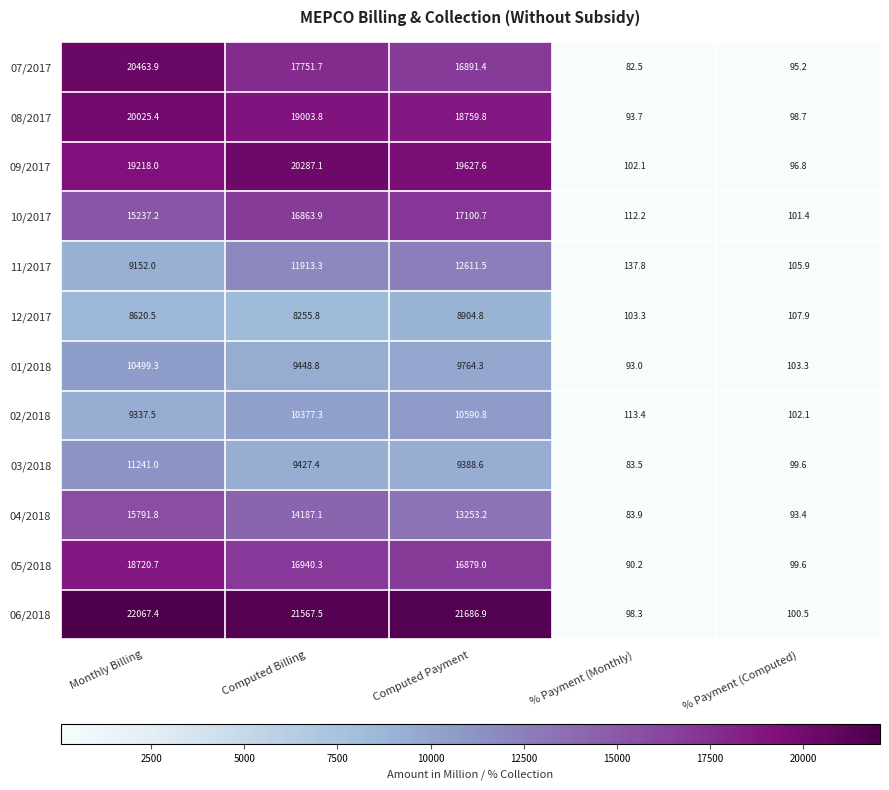

What is the maximum value shown in the chart?

22067.4